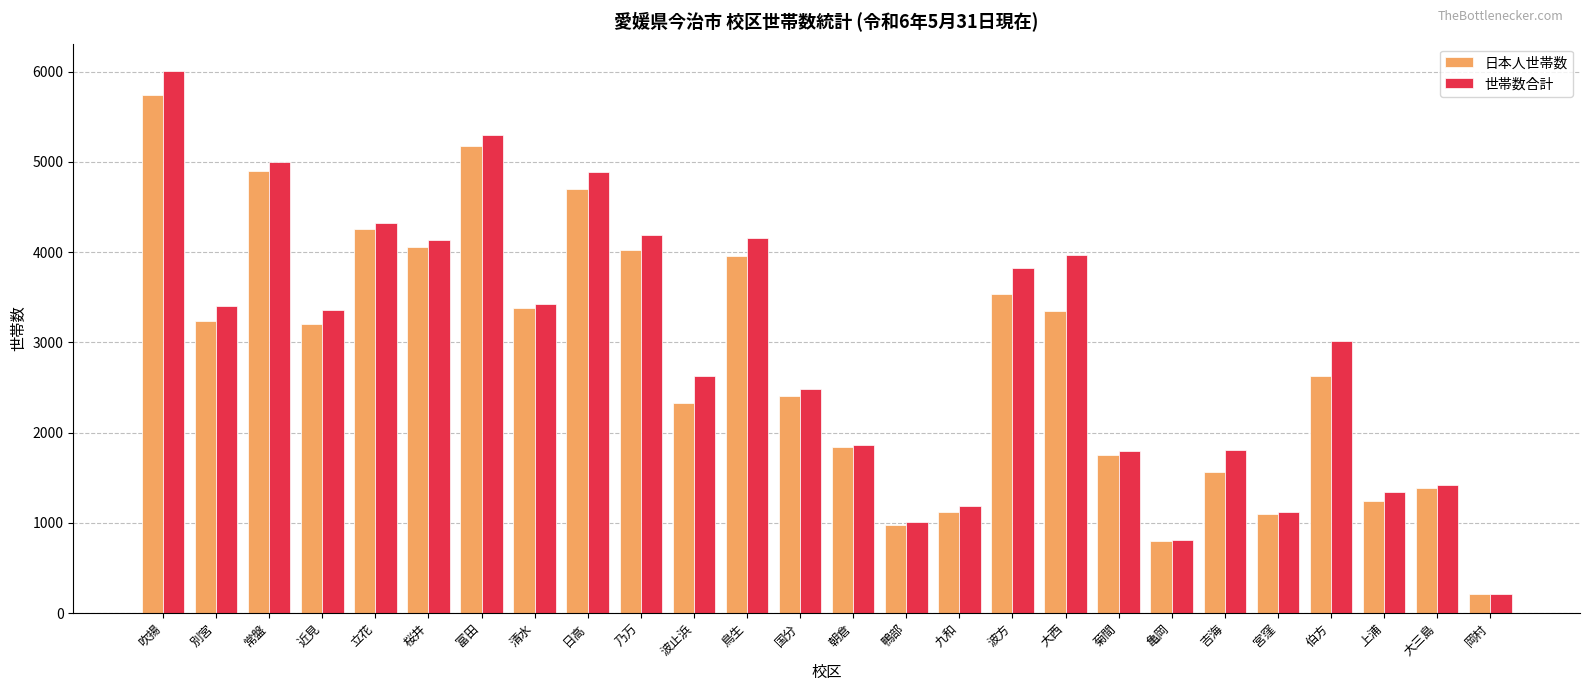

Rank the series by their maximum value, from highest to lowest.

世帯数合計, 日本人世帯数